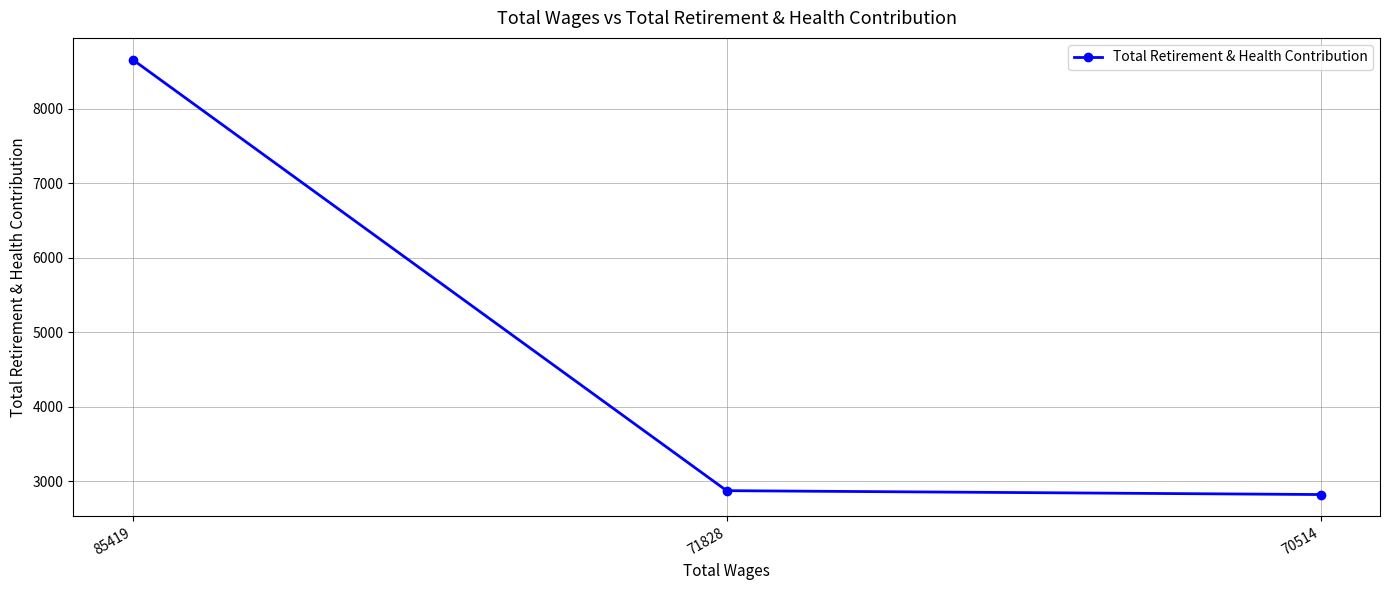

Approximately how many times larger is the value at 70514 compared to 71828?

1.0